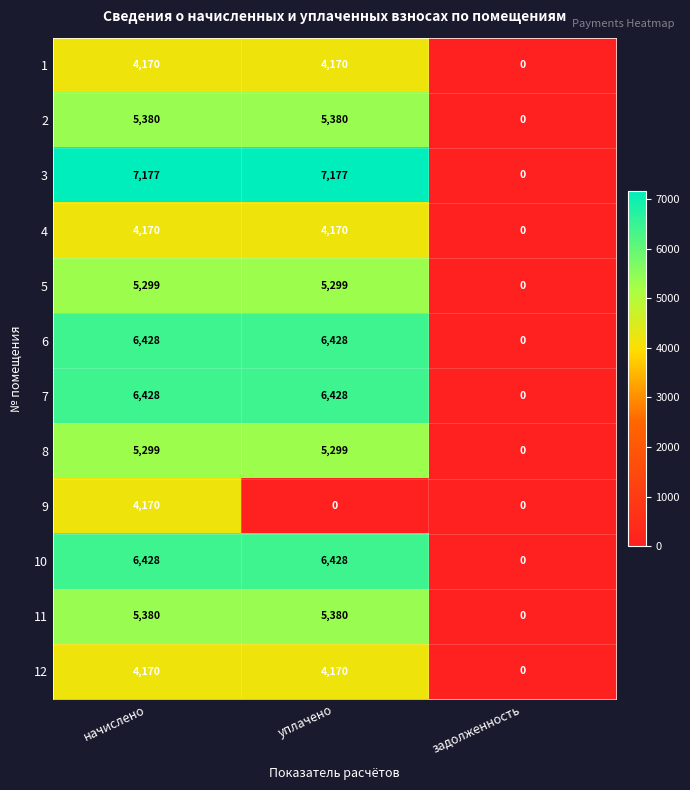

Is it true that 8 equals 1768 at задолженность?

False